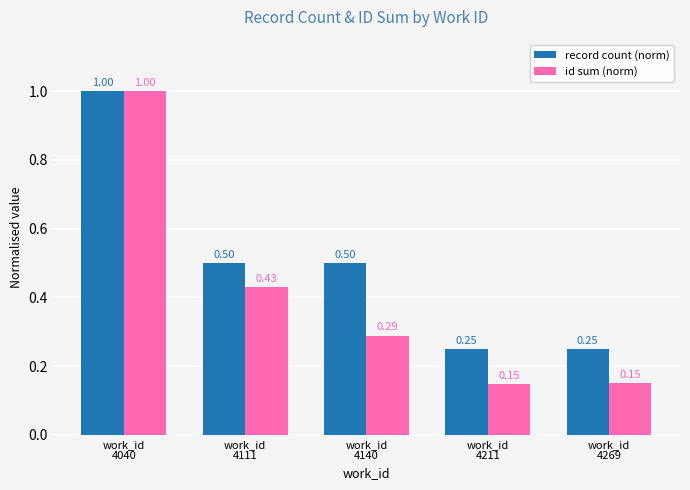

Between work_id
4111 and work_id
4140, which series saw the biggest shift?

id sum (norm)